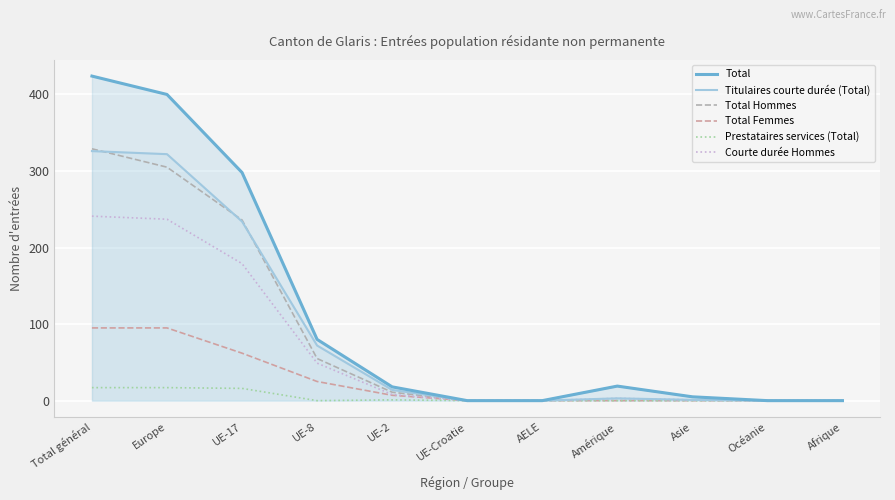

Reading left to right, list all the values displayed in this chart.

Total: Total général=424	Europe=400	UE-17=298	UE-8=80	UE-2=18	UE-Croatie=0	AELE=0	Amérique=19	Asie=5	Océanie=0	Afrique=0
Titulaires courte durée (Total): Total général=326	Europe=322	UE-17=234	UE-8=72	UE-2=14	UE-Croatie=0	AELE=0	Amérique=3	Asie=1	Océanie=0	Afrique=0
Total Hommes: Total général=329	Europe=305	UE-17=236	UE-8=55	UE-2=11	UE-Croatie=0	AELE=0	Amérique=19	Asie=5	Océanie=0	Afrique=0
Total Femmes: Total général=95	Europe=95	UE-17=62	UE-8=25	UE-2=7	UE-Croatie=0	AELE=0	Amérique=0	Asie=0	Océanie=0	Afrique=0
Prestataires services (Total): Total général=17	Europe=17	UE-17=16	UE-8=0	UE-2=1	UE-Croatie=0	AELE=0	Amérique=0	Asie=0	Océanie=0	Afrique=0
Courte durée Hommes: Total général=241	Europe=237	UE-17=179	UE-8=49	UE-2=8	UE-Croatie=0	AELE=0	Amérique=3	Asie=1	Océanie=0	Afrique=0